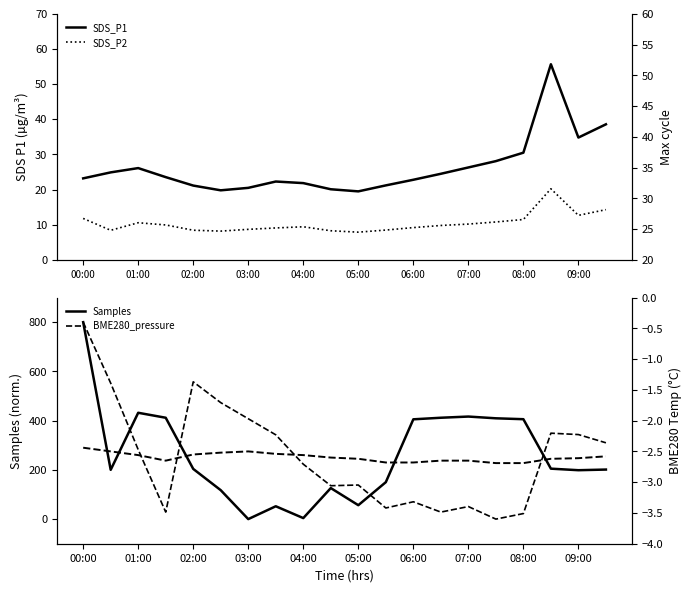

The BME280_pressure series shows 545.1 at 7. True or false?

False